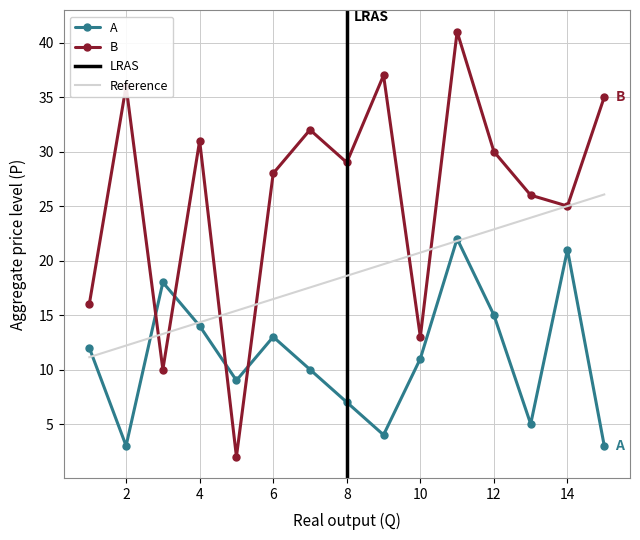

Reading left to right, list all the values displayed in this chart.

A: 1=12	2=3	3=18	4=14	5=9	6=13	7=10	8=7	9=4	10=11	11=22	12=15	13=5	14=21	15=3
B: 1=16	2=36	3=10	4=31	5=2	6=28	7=32	8=29	9=37	10=13	11=41	12=30	13=26	14=25	15=35